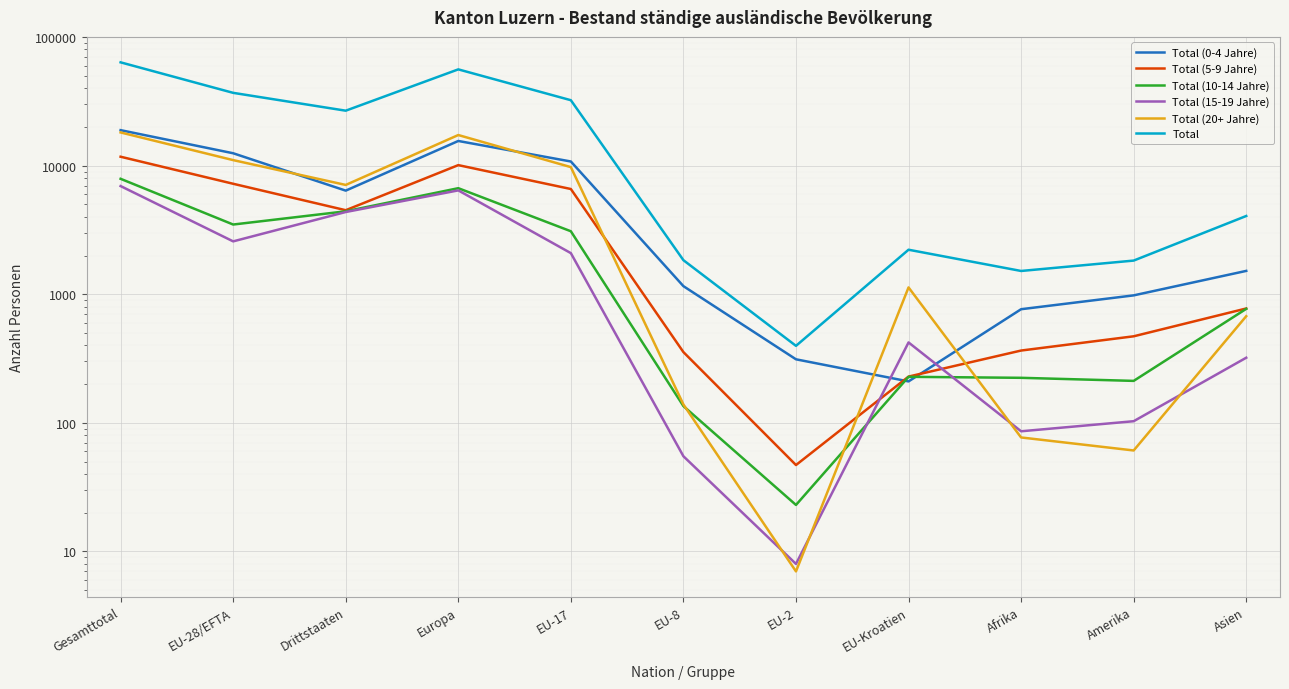

True or false: Total (10-14 Jahre) and Total cross at least once.

False